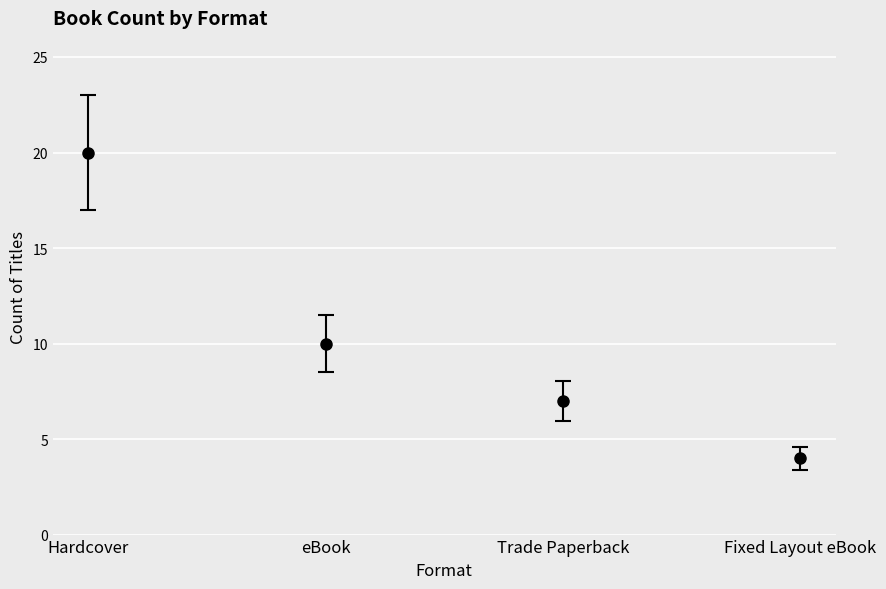

Rank the categories by value from highest to lowest.

Hardcover, eBook, Trade Paperback, Fixed Layout eBook